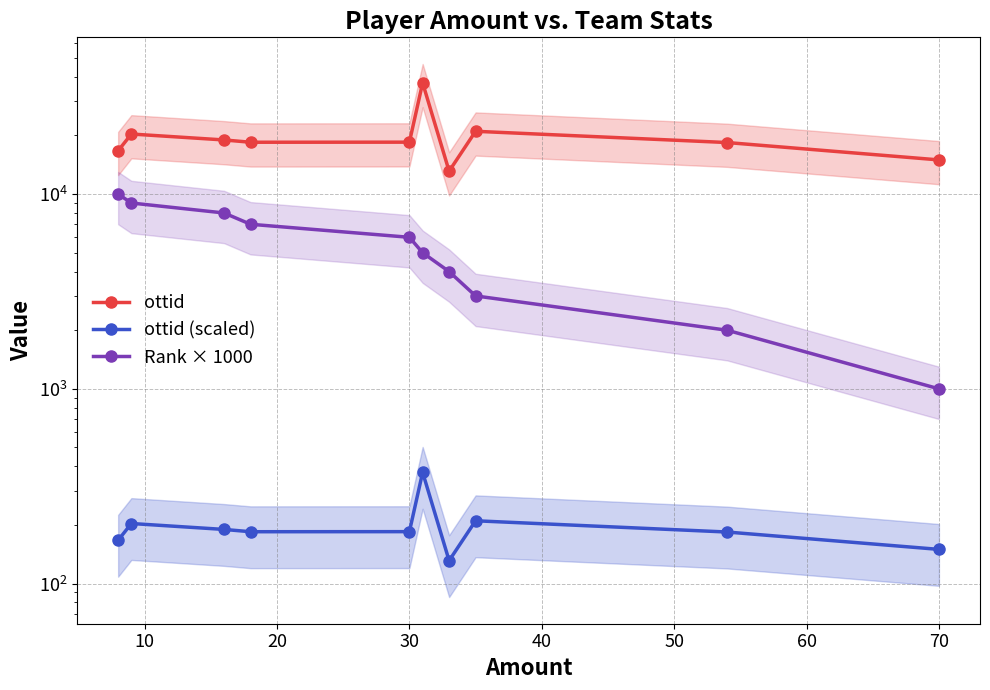

At how many categories does at least one series exceed 6843?

10